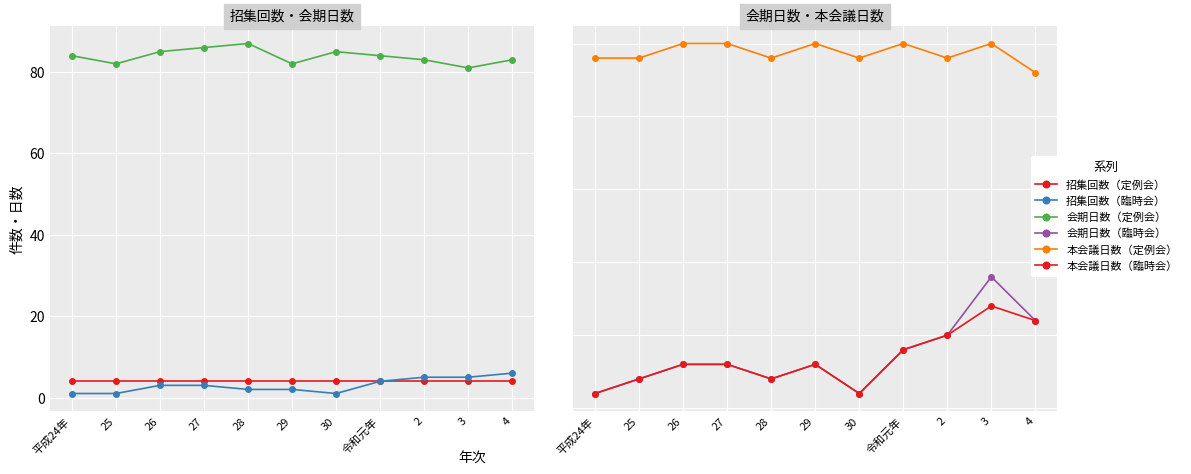

What are all the series names shown in the legend?

招集回数（定例会）, 招集回数（臨時会）, 会期日数（定例会）, 会期日数（臨時会）, 本会議日数（定例会）, 本会議日数（臨時会）